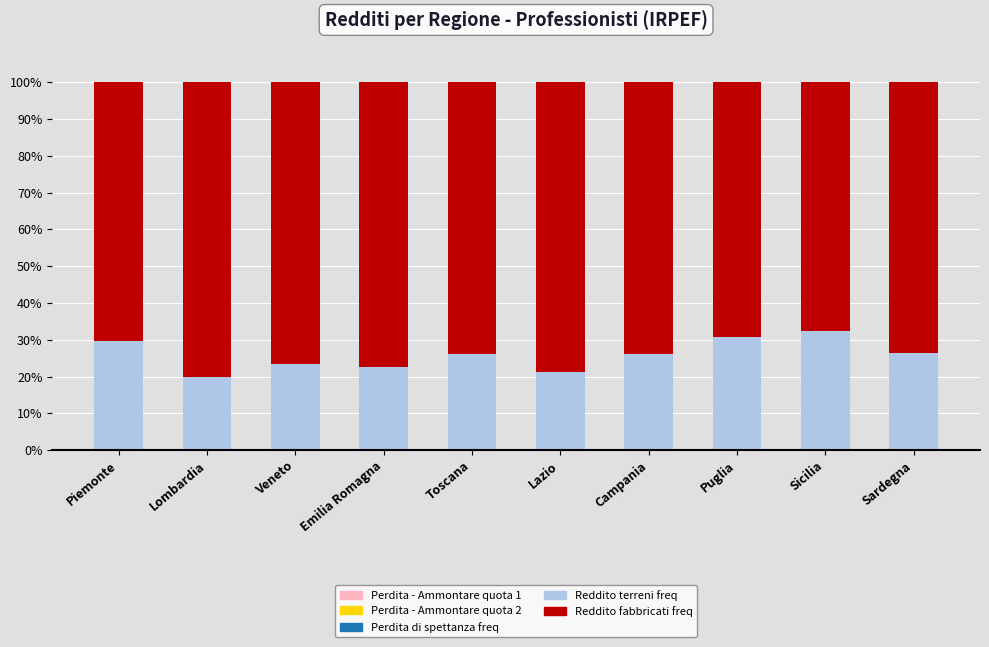

Where is Perdita - Ammontare quota 1 nearest to the value 0?

Lazio